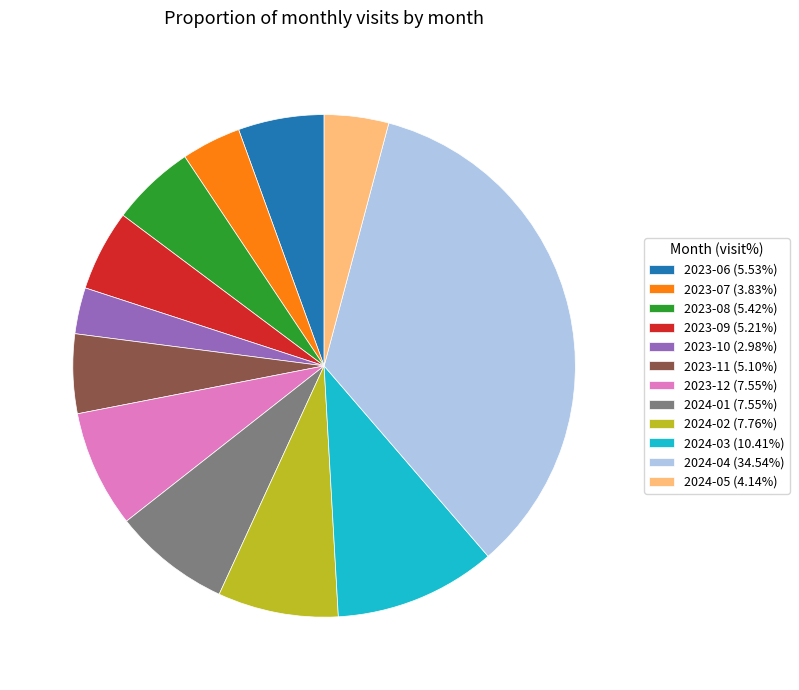

Count the number of slices in the pie.

12